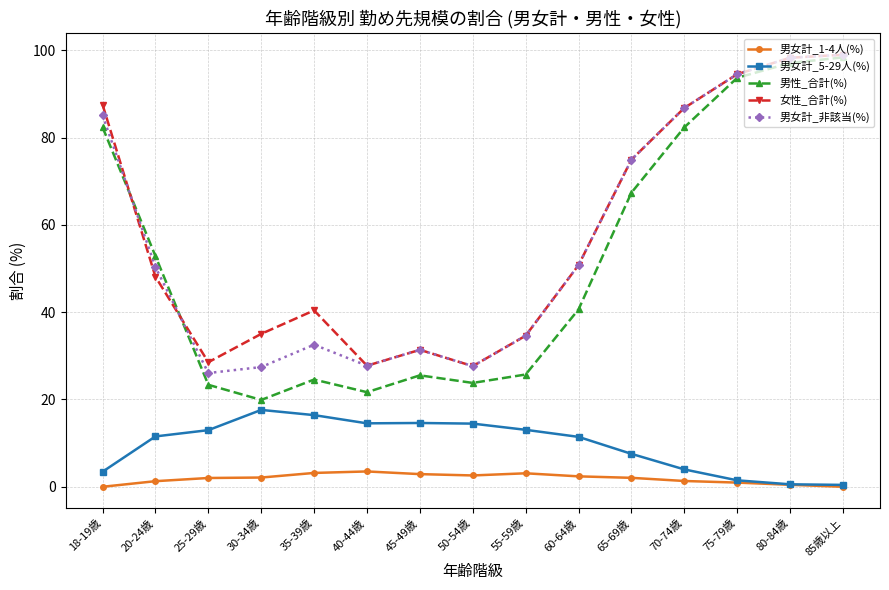

What is the minimum value for 女性_合計(%)?

27.6